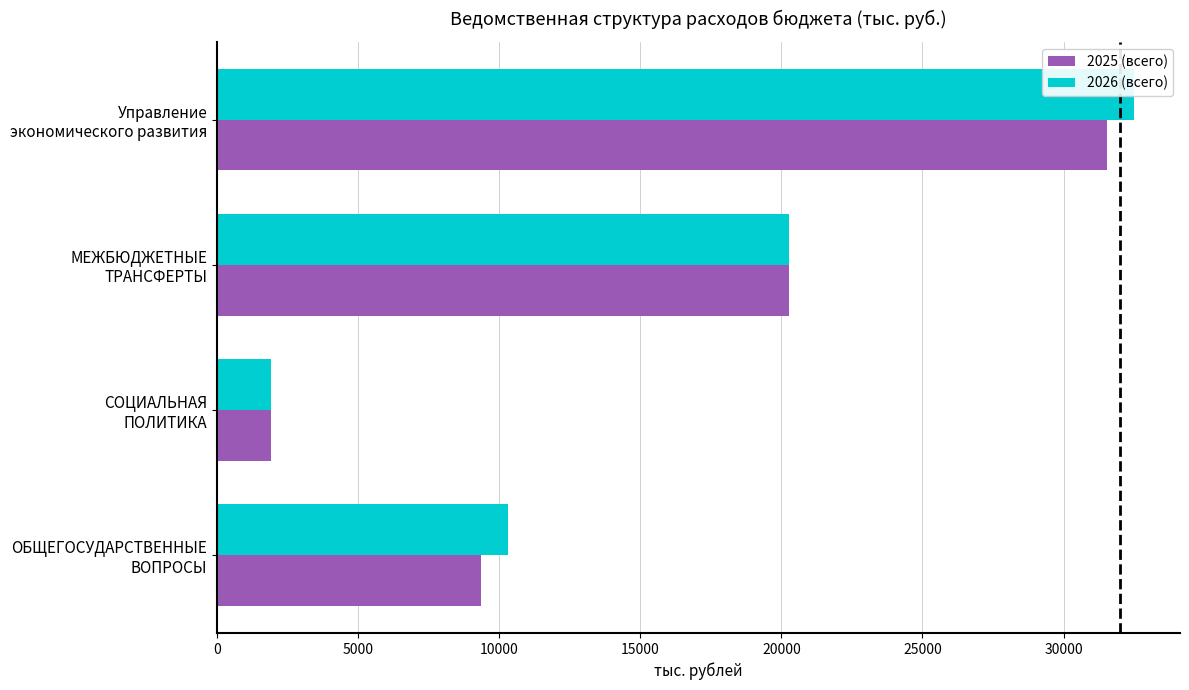

Reading left to right, list all the values displayed in this chart.

2025 (всего): 9338.5	1925.3	20274.0	31537.7
2026 (всего): 10302.1	1925.3	20274.0	32501.4